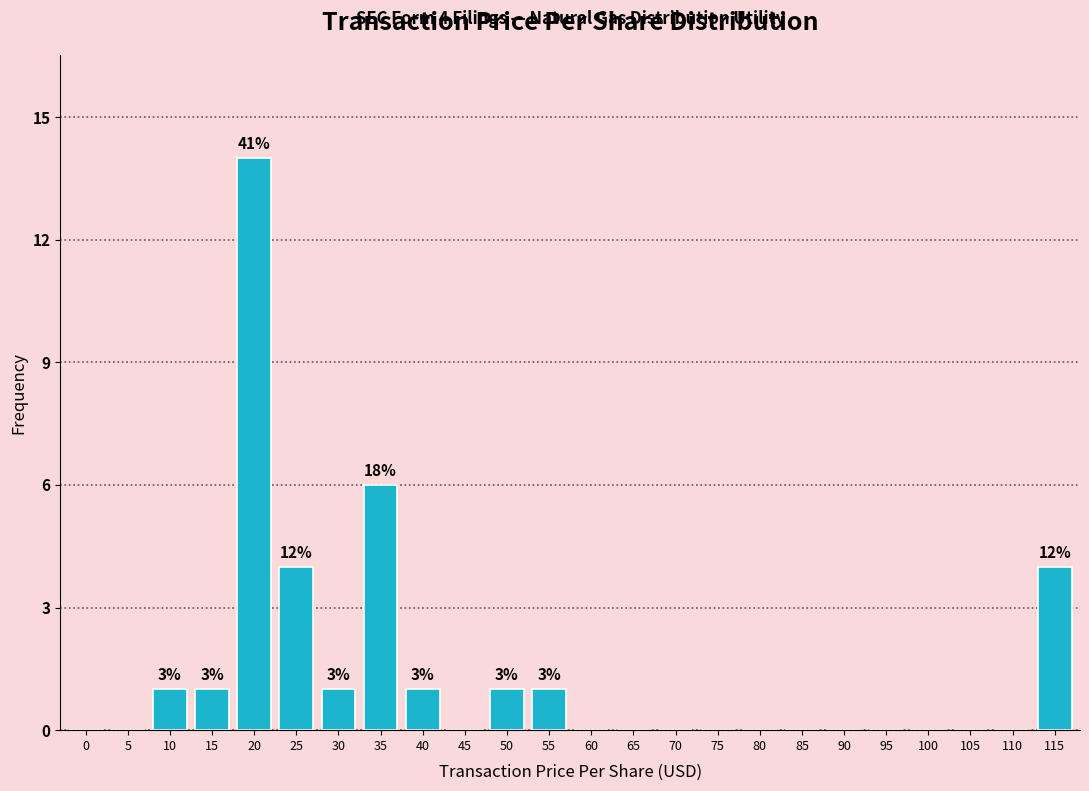

Reading left to right, what are all the values shown in this chart?

0=0	5=0	10=1	15=1	20=14	25=4	30=1	35=6	40=1	45=0	50=1	55=1	60=0	65=0	70=0	75=0	80=0	85=0	90=0	95=0	100=0	105=0	110=0	115=4